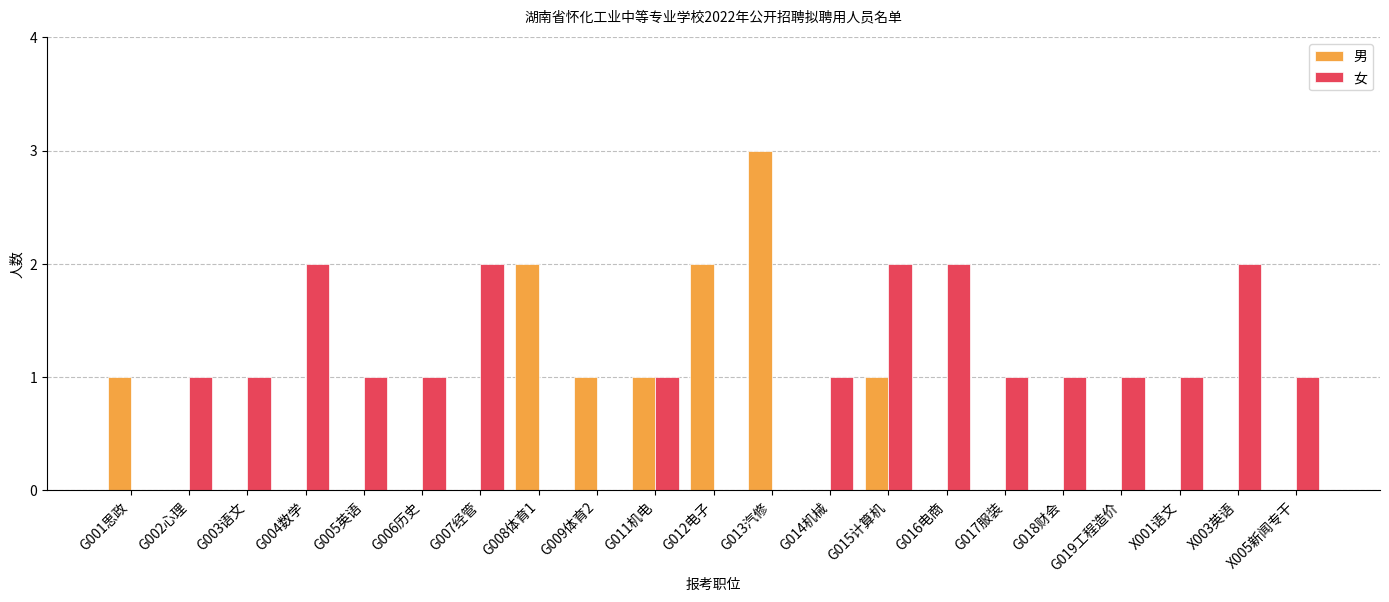

Between G019工程造价 and X003英语, which series saw the biggest shift?

女